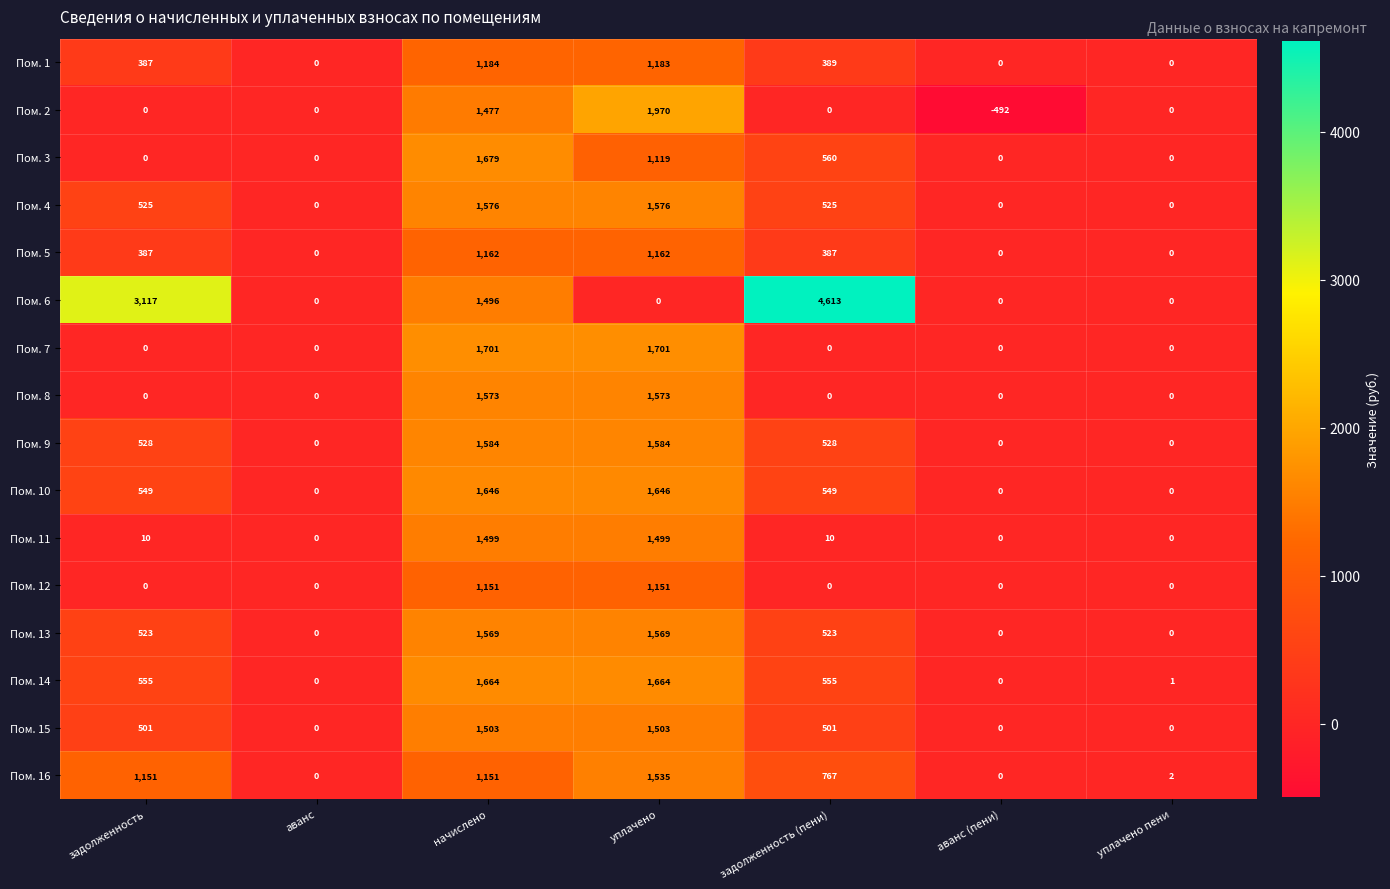

Which label corresponds to the smallest value in the chart?

аванс (пени)